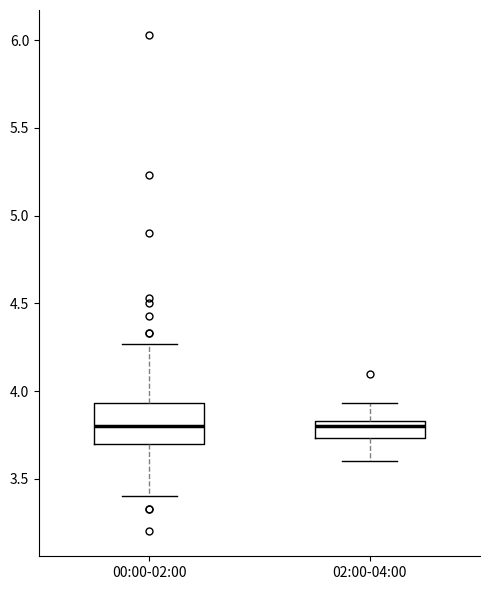

Comparing the boxes themselves (not the whiskers), which one is the tallest?

00:00-02:00